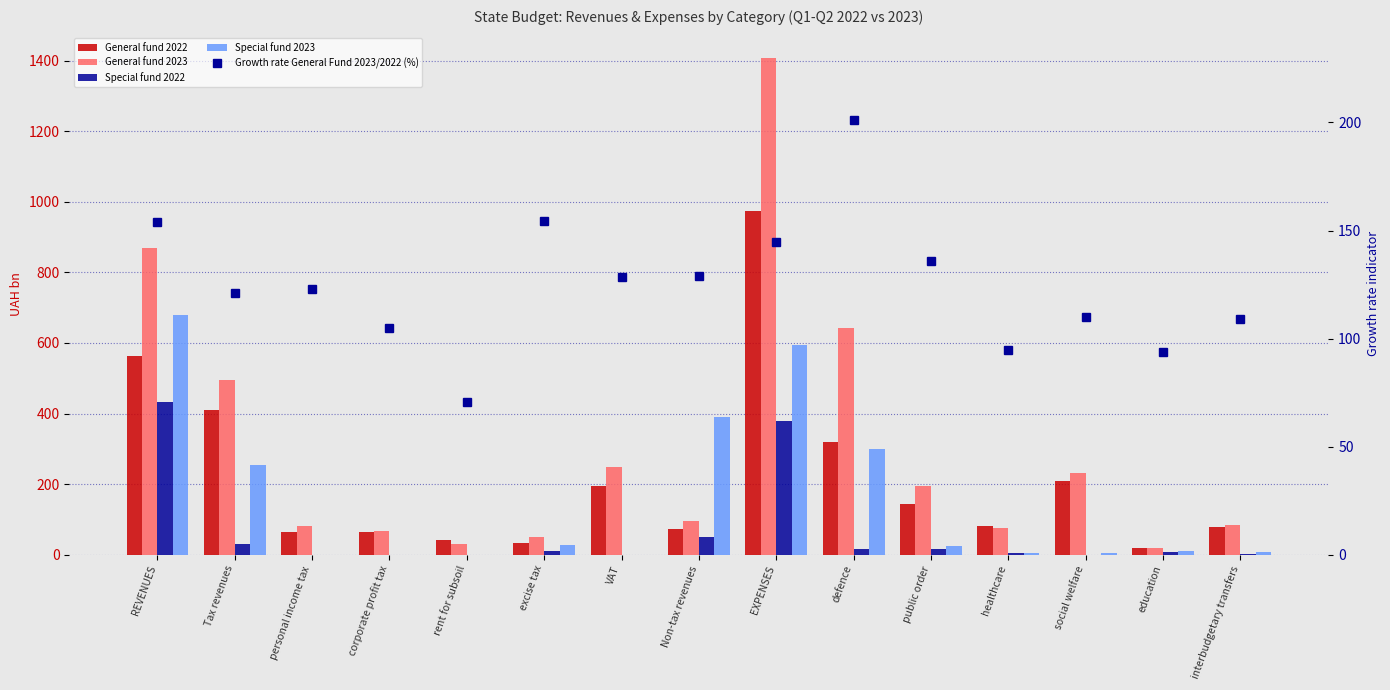

What is the value of the General fund 2022 bar at the 7th from the left?

194.5